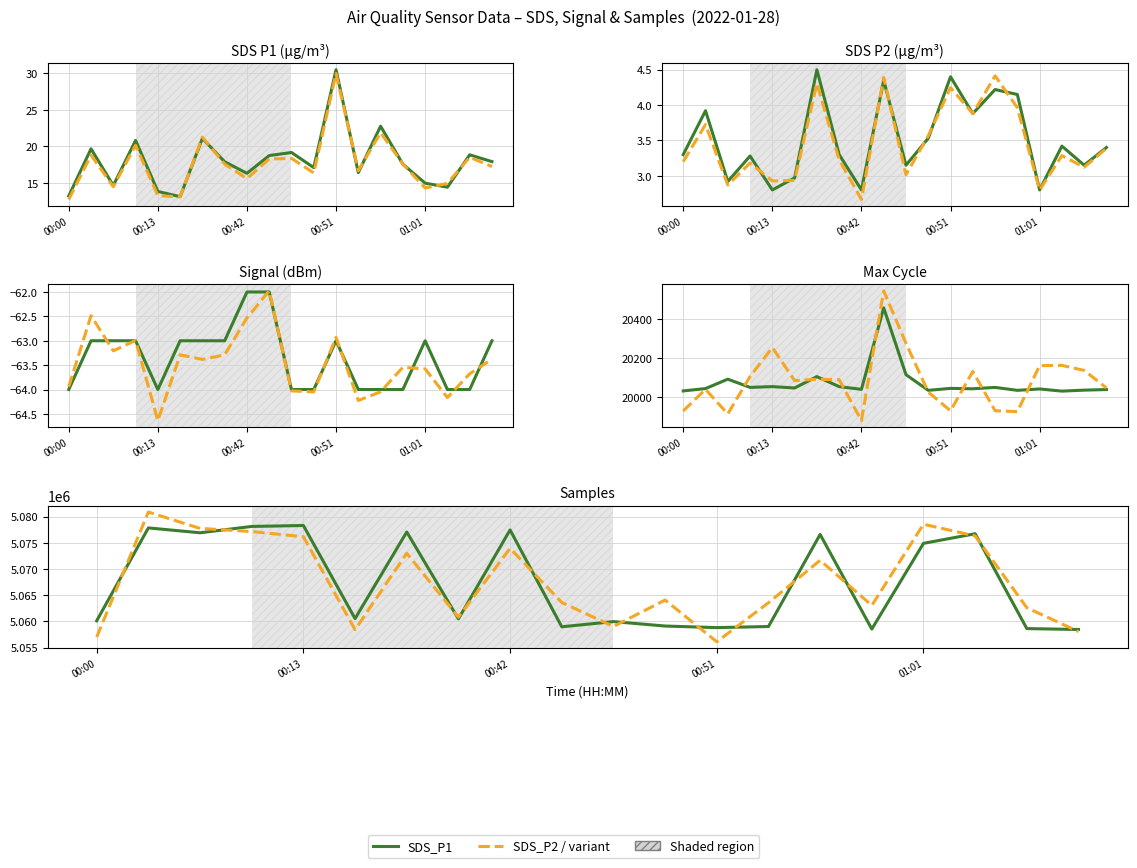

What is the total value across all series at 15?

5078523.7